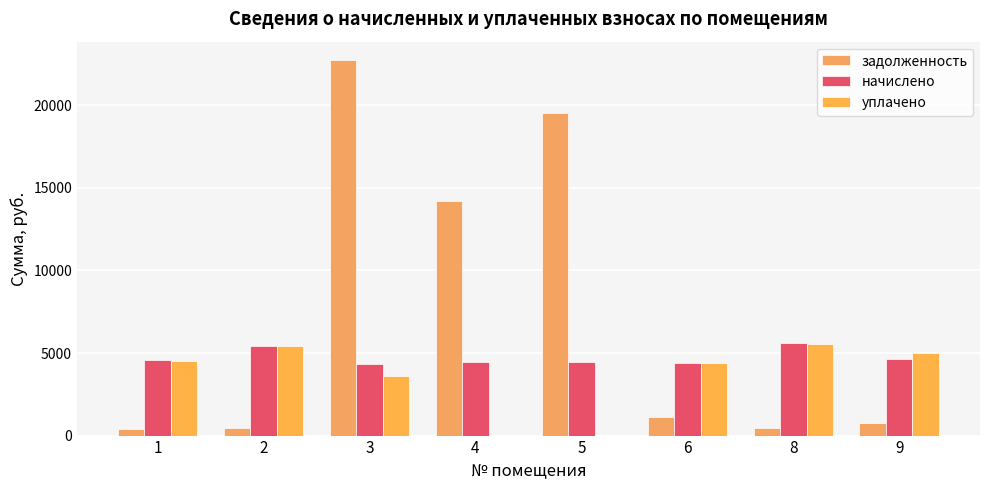

Where does the начислено series first go above 4566?

1